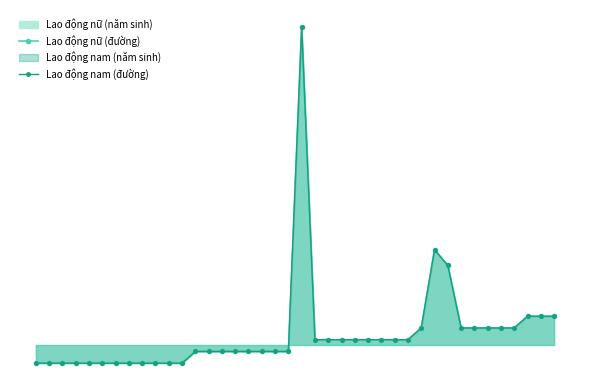

Is the value of Lao động nữ (đường) at 21 greater than the value of Lao động nam (đường) at 38?

No